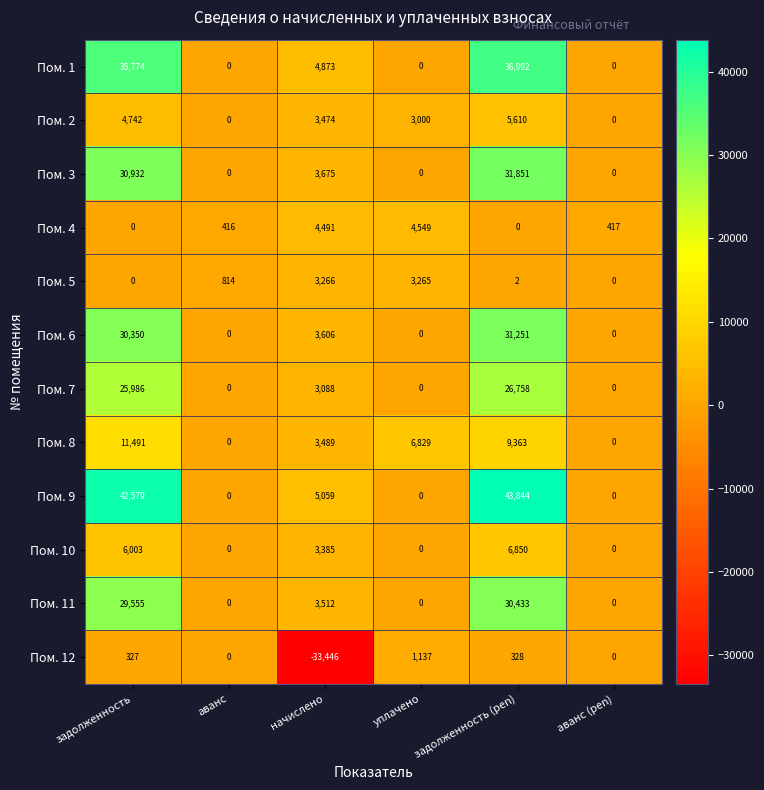

What is the average value of the Пом. 12 series?

-5276